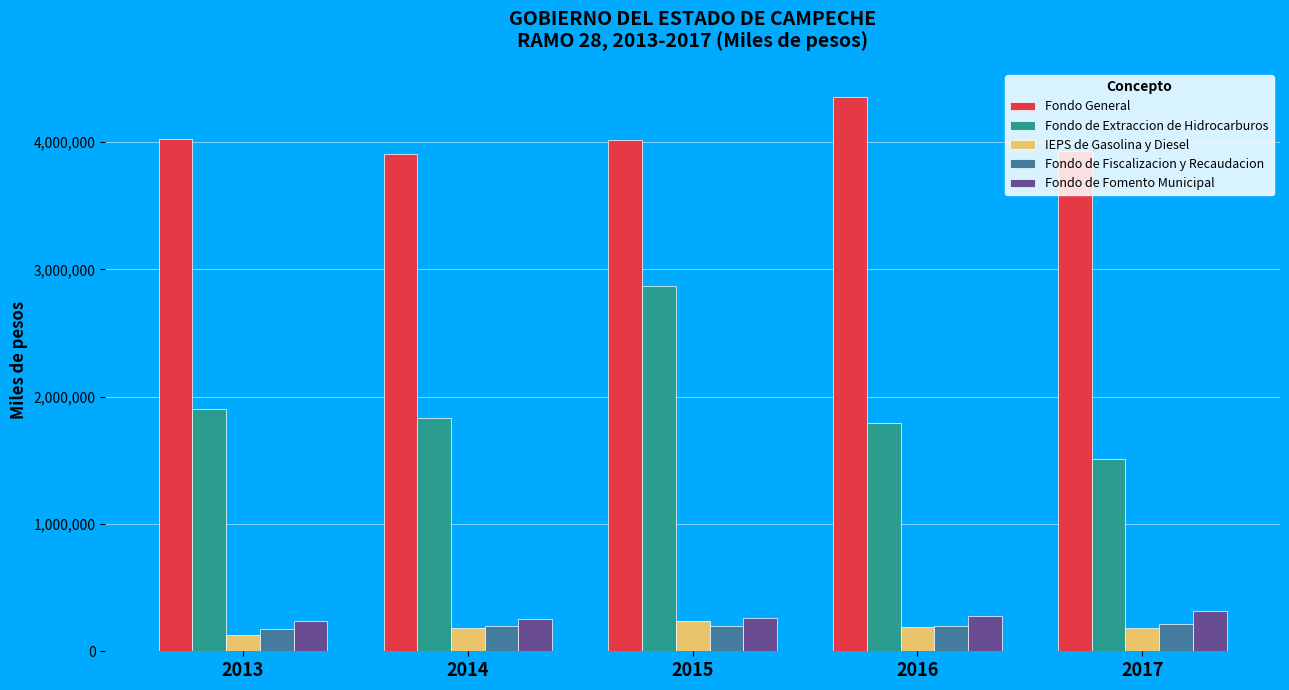

What is the lowest value of the Fondo de Fomento Municipal series?

238252